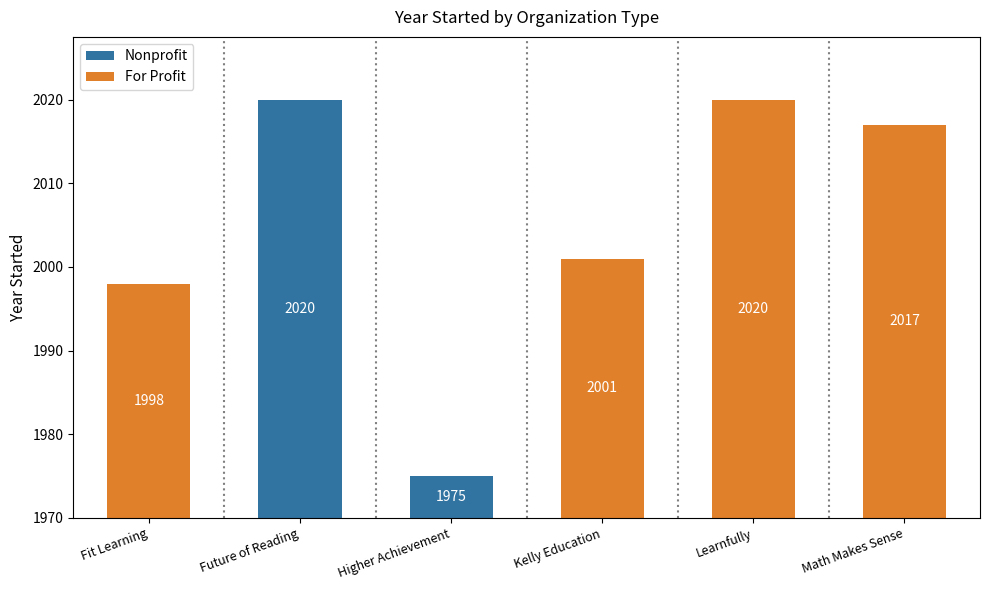

At which category is the sum across all series the highest?

Future of Reading